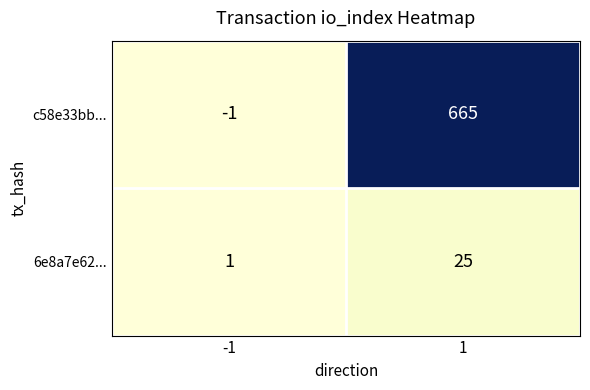

What is the maximum value for c58e33bb...?

665